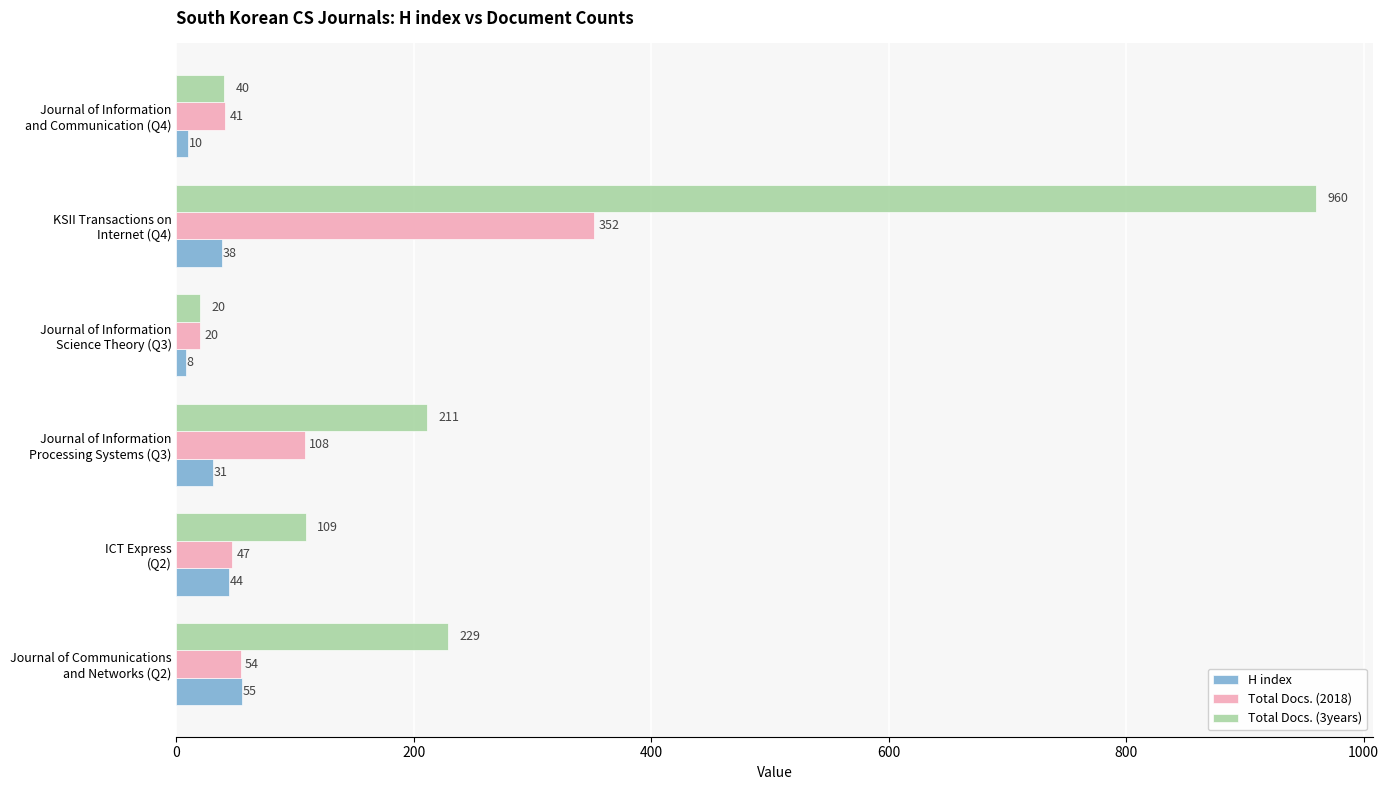

What is the difference between the second highest and second lowest values in the Total Docs. (2018) series?

67